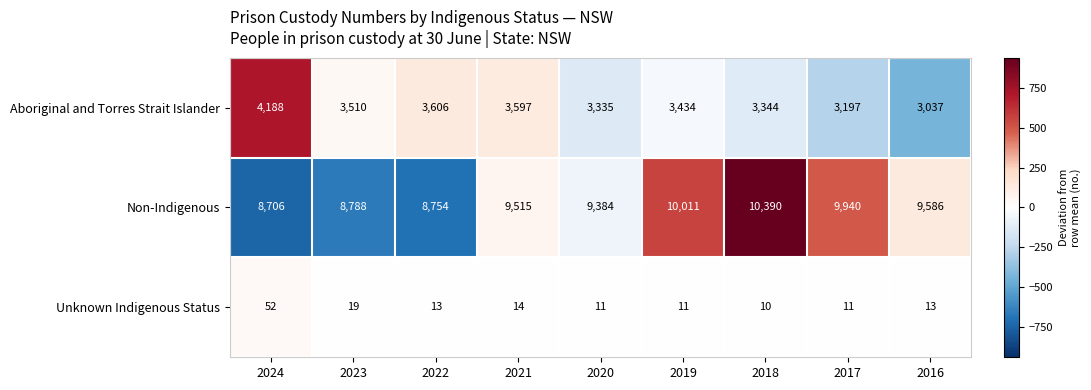

What is the smallest value displayed?

10